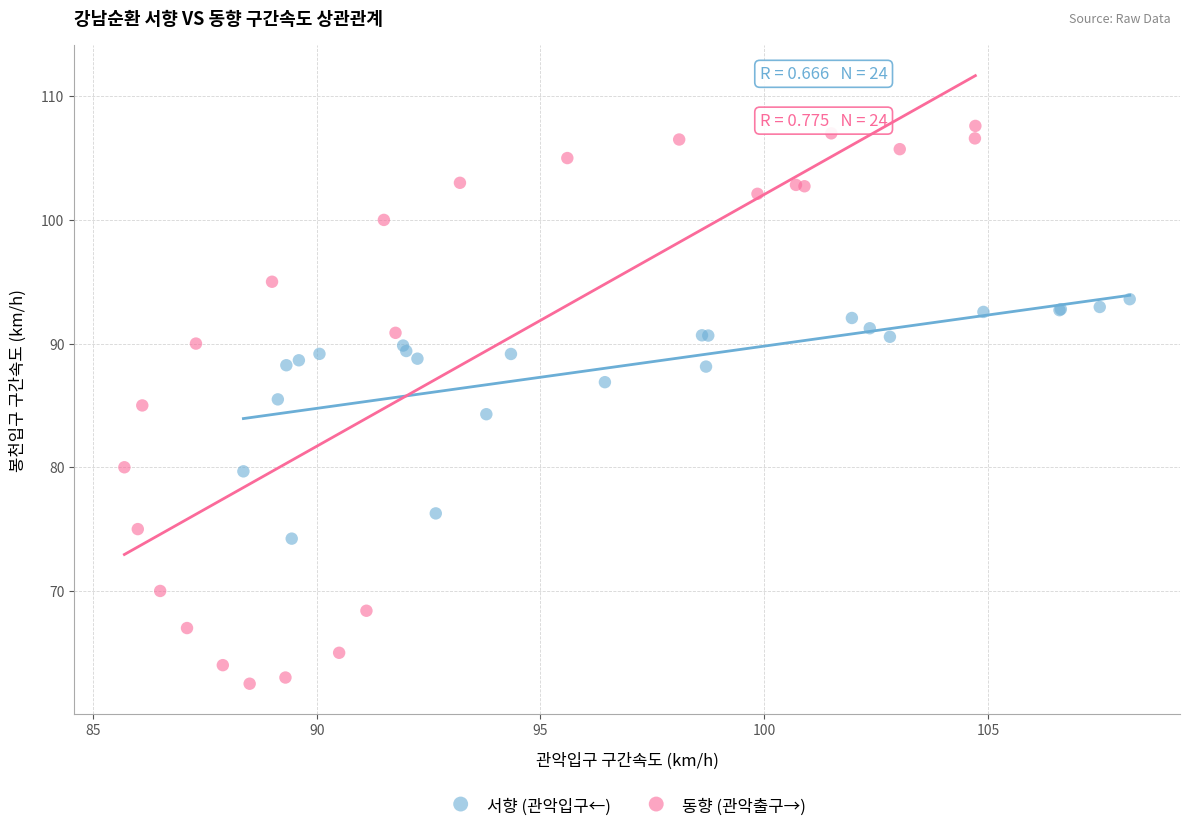

Which series has the largest Y range (max minus min)?

동향 (관악출구→)